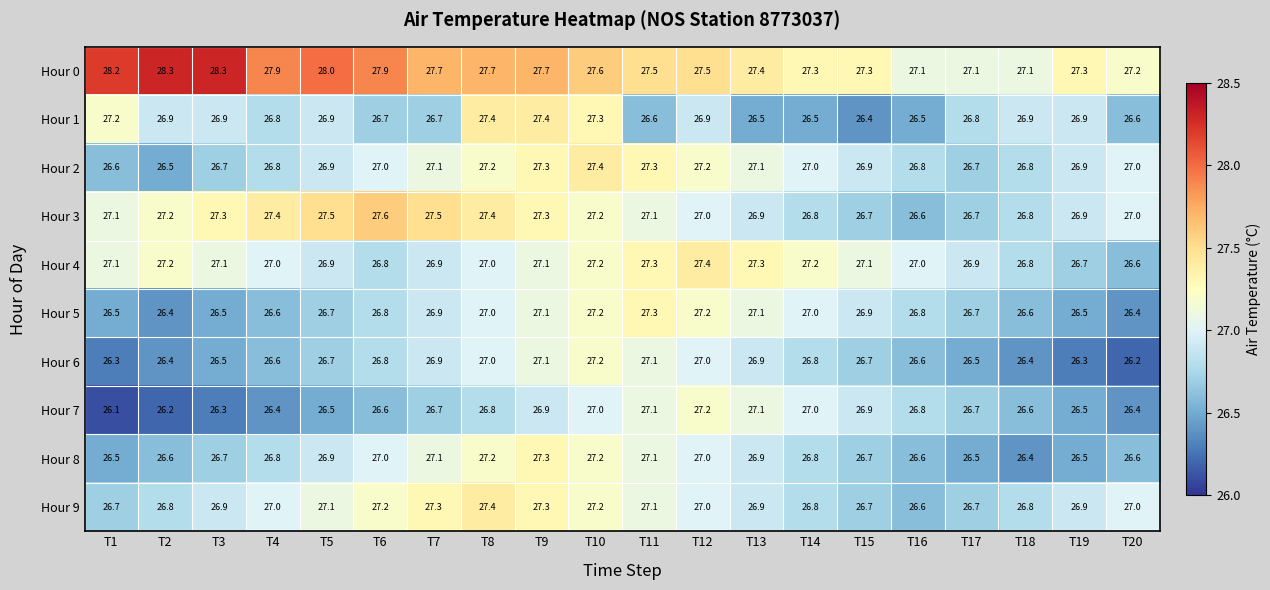

What is the maximum value for Hour 8?

27.3